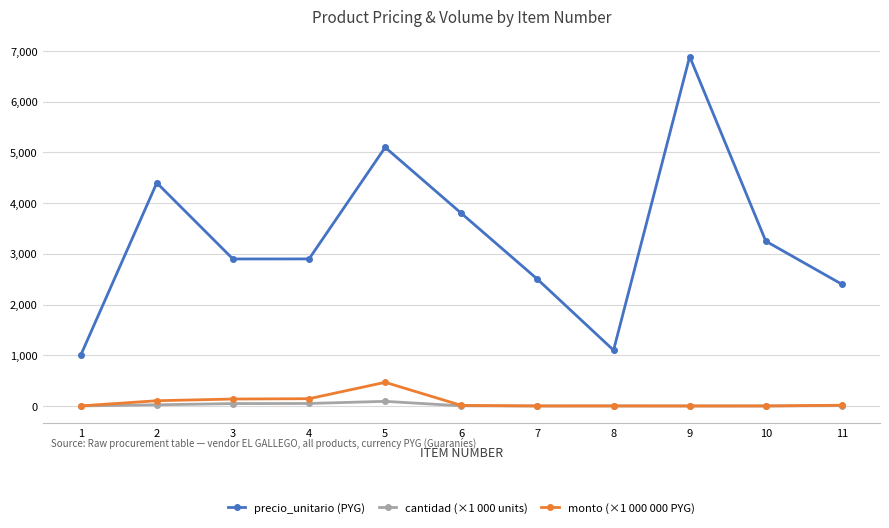

Is this an area chart (filled region under the line)?

No